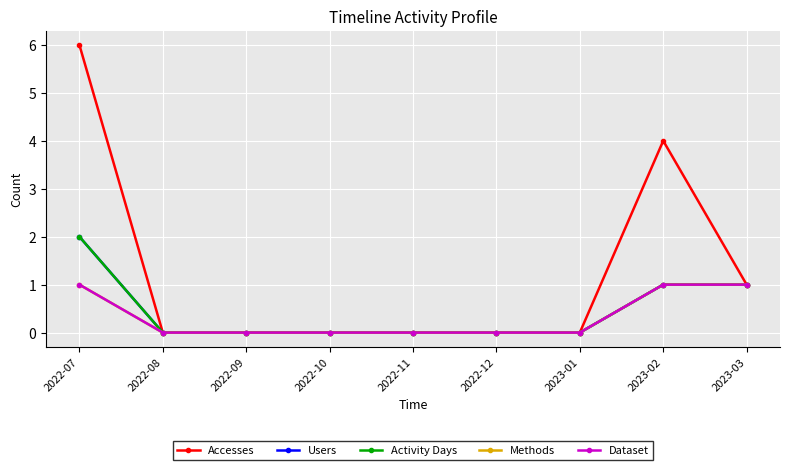

Is this an area chart (filled region under the line)?

No